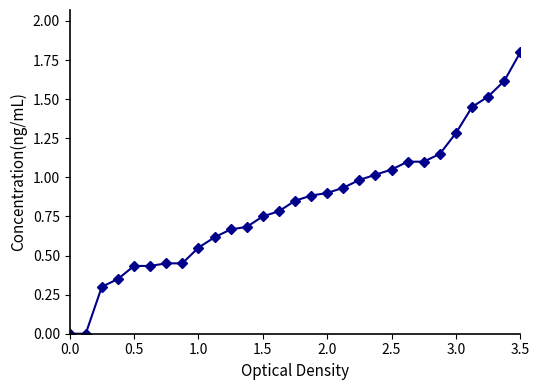

What is the greatest value displayed?

1.8